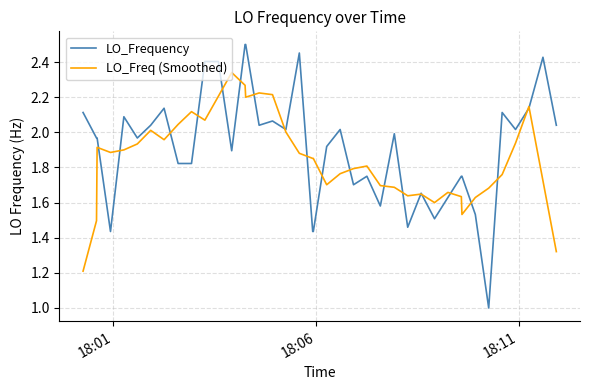

What is the minimum value shown in the chart?

1.0